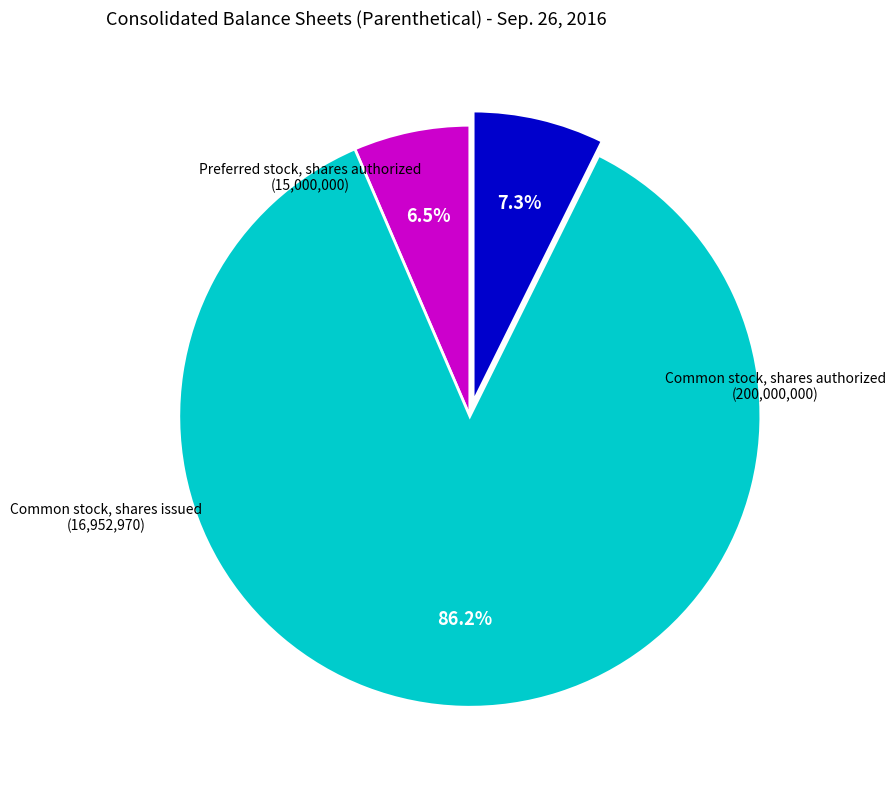

Which category accounts for the majority?

Common stock, shares authorized